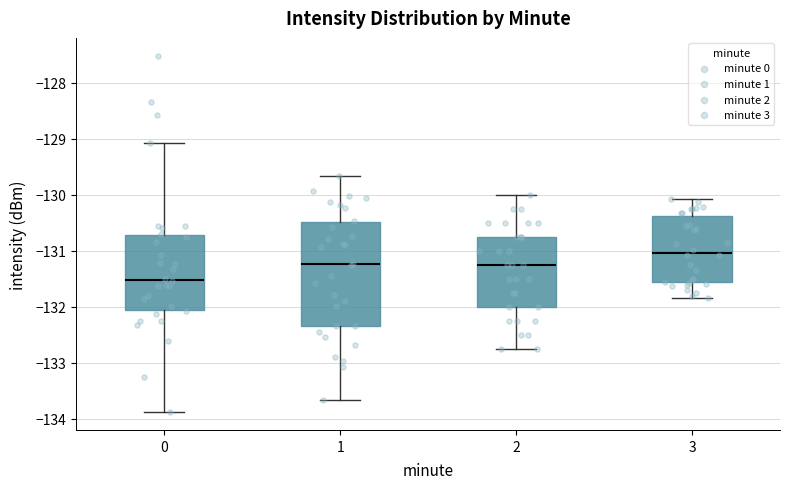

Which box's median line is the lowest?

0